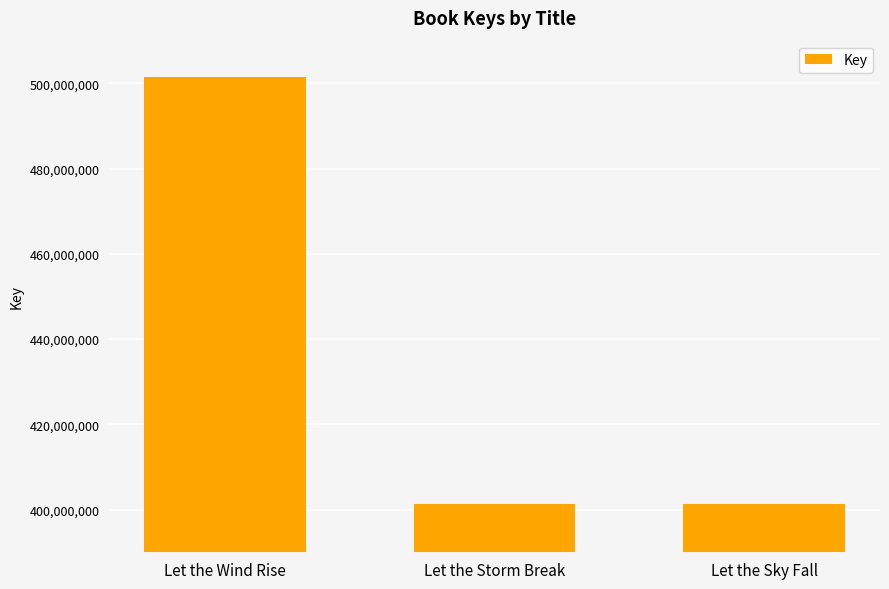

What is the change in value from Let the Wind Rise to Let the Storm Break?

-100006695